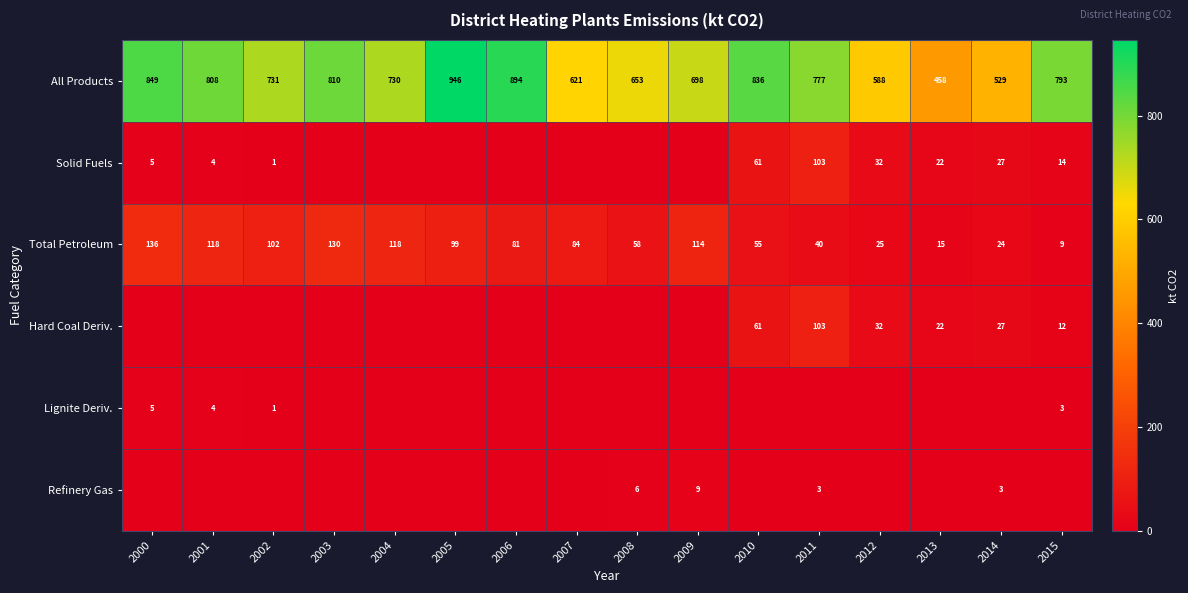

The value of Solid Fuels at 2014 is 9.0. True or false?

False